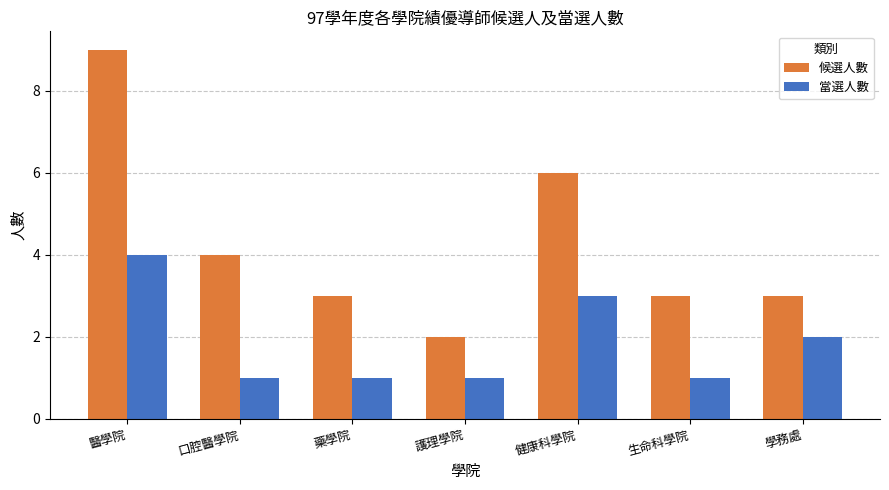

What are all the series names shown in the legend?

候選人數, 當選人數